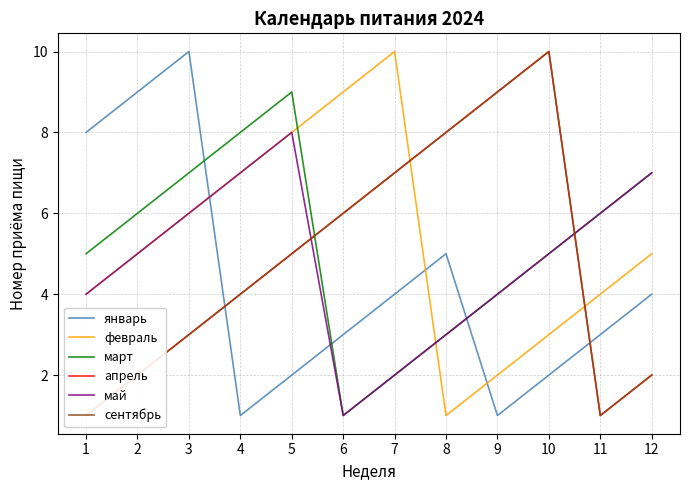

What is the sum of the февраль values at 8 and 11?

5